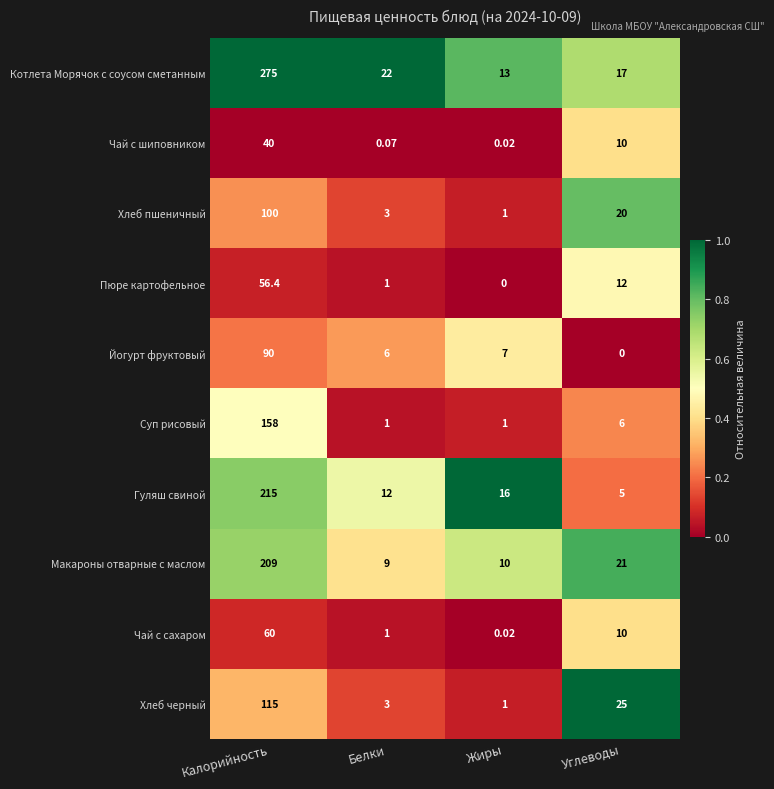

How many series are shown in this chart?

10